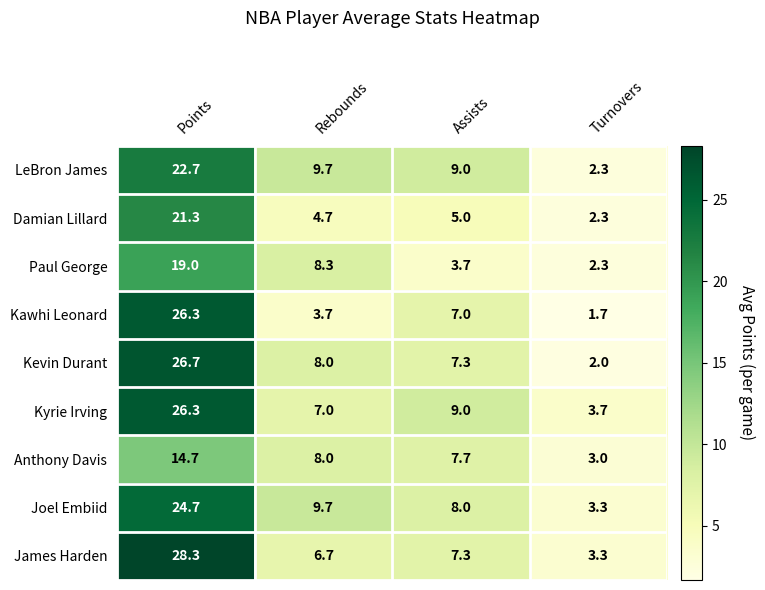

What is the difference between the maximum and minimum values in the LeBron James series?

20.4